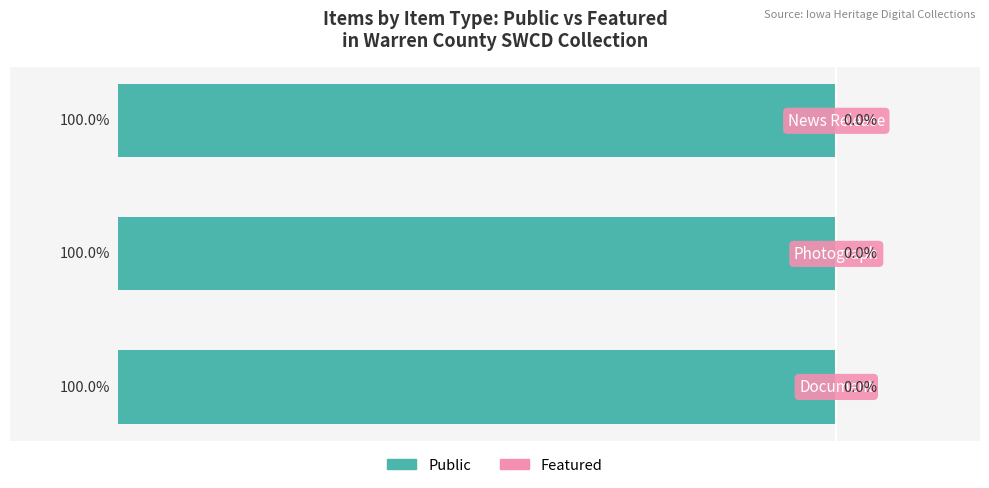

What is the maximum value shown in the chart?

1